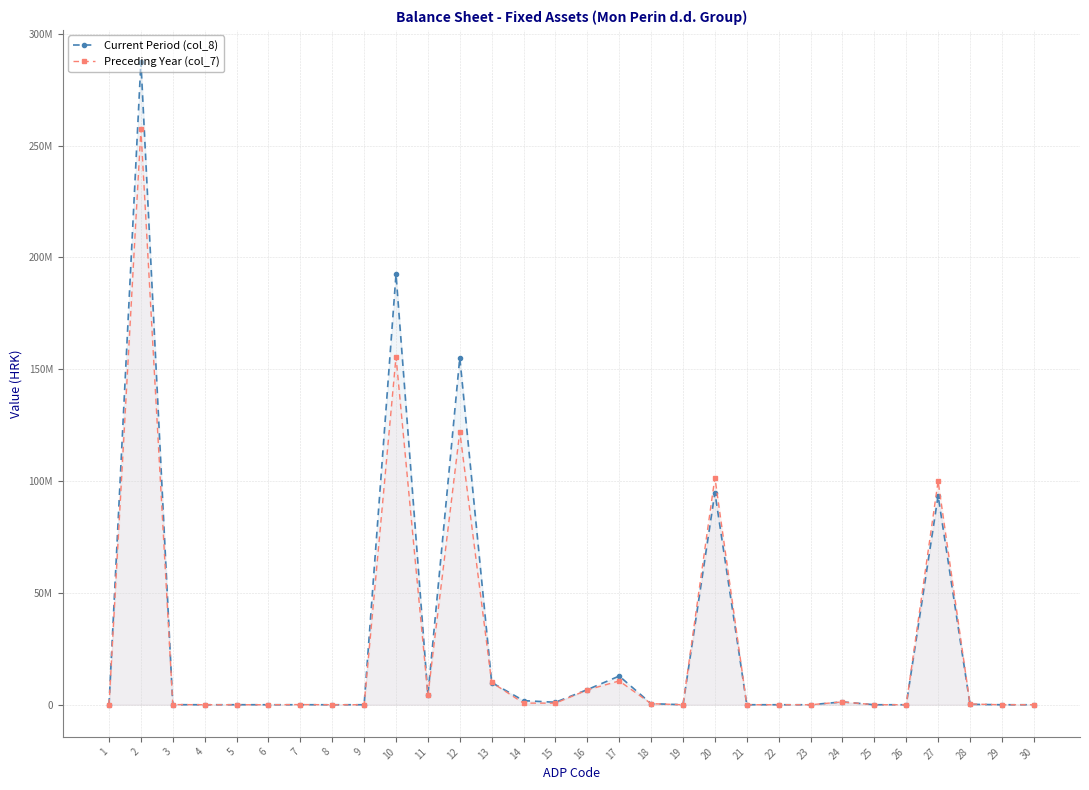

Reading left to right, what are all the values shown in this chart?

Current Period (col_8): 0	287351801	17610	0	12554	0	5056	0	0	192443008	4331290	155163224	9935614	1830716	1104304	6755503	12833722	488635	0	94891183	0	0	0	1266600	0	0	93443925	180658	0	0
Preceding Year (col_7): 0	257237322	79577	0	3153	0	76424	0	0	155604066	4331290	122107086	9965277	728306	708708	6630298	10644466	488635	0	101553679	0	0	0	1266600	0	0	99961775	325304	0	0